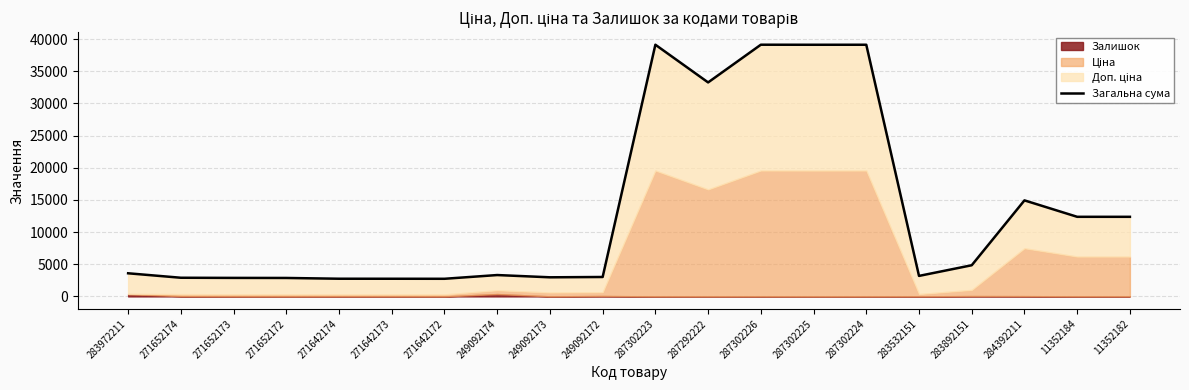

Reading left to right, extract all data points from this chart.

3597.1	2902.7	2879.7	2869.7	2750.9	2746.9	2741.9	3323.2	2972.2	3021.2	39136.8	33274.6	39136.8	39129.8	39132.8	3188.8	4847.2	14933.2	12378.1	12377.1